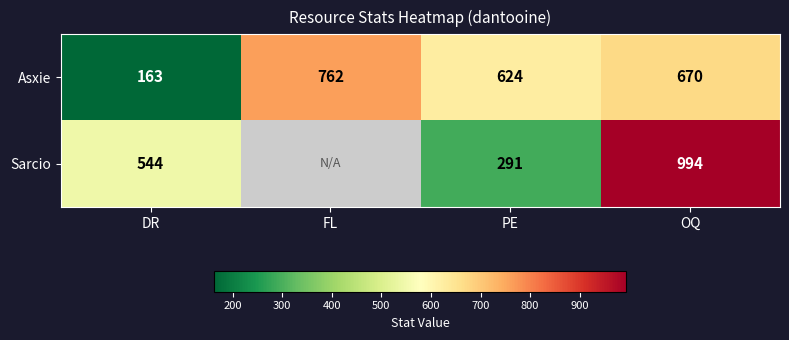

The value of Asxie at OQ is 922.8. True or false?

False